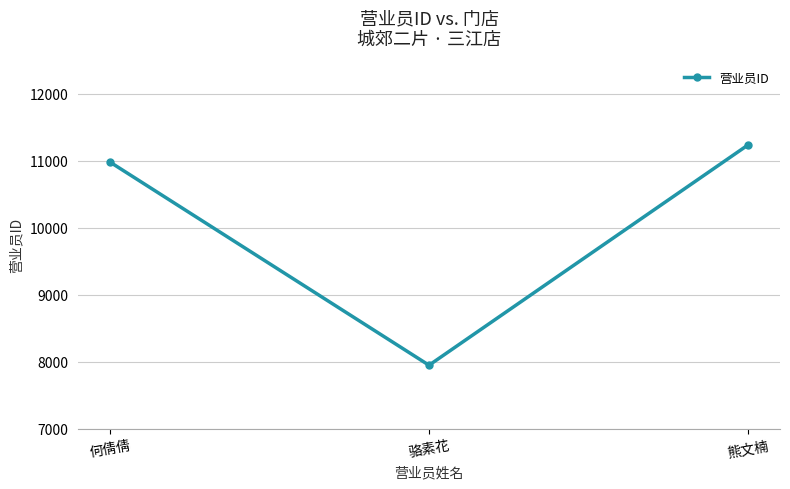

What is the value of the 3rd point from the left?

11239